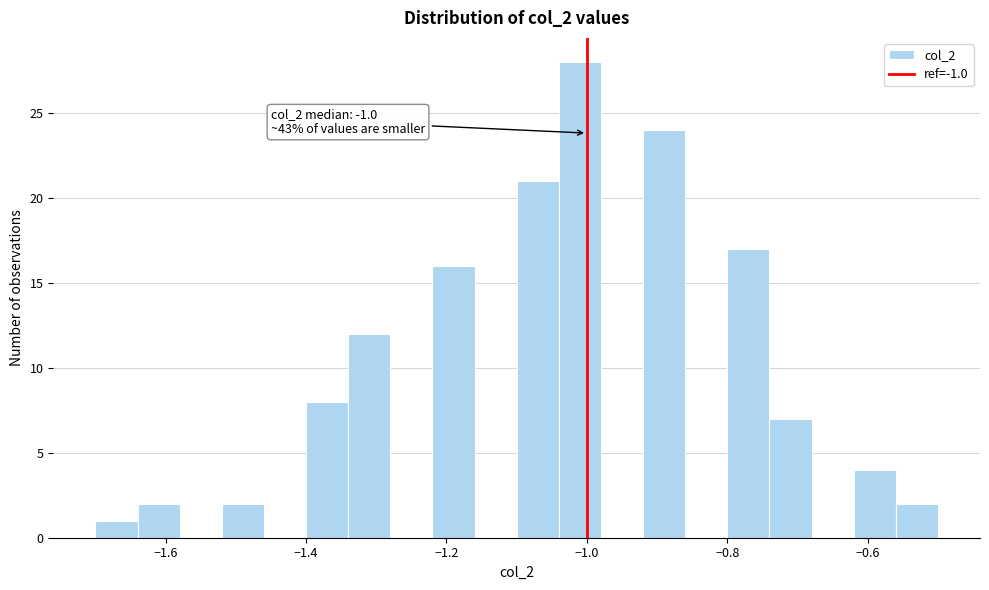

Around what value on the x-axis is the tallest bar? Give the approximate position of its centre, as read against the axis.

-1.00